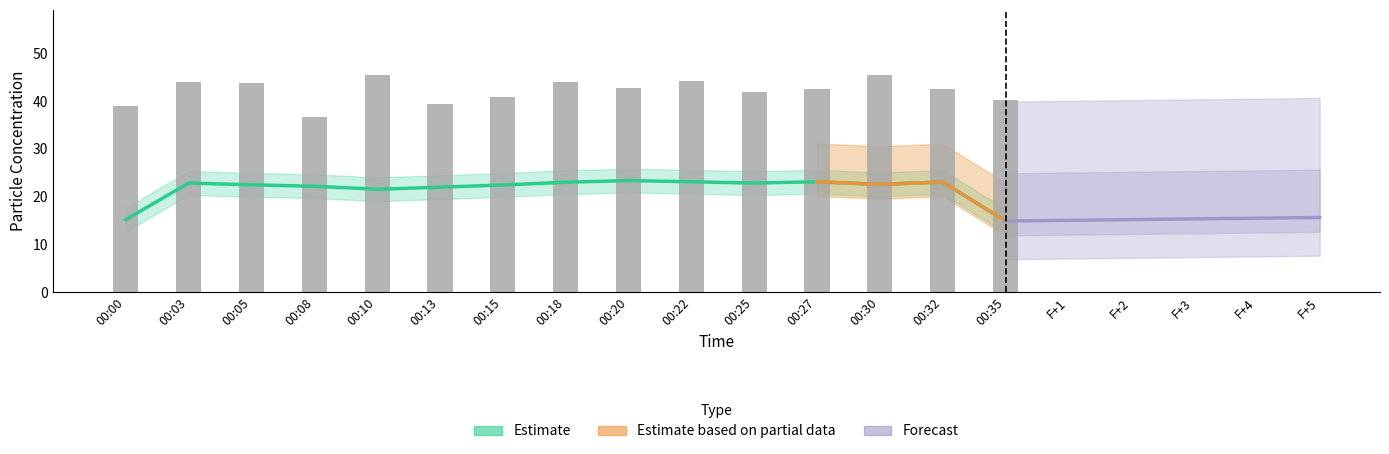

What is the greatest value displayed?

45.4